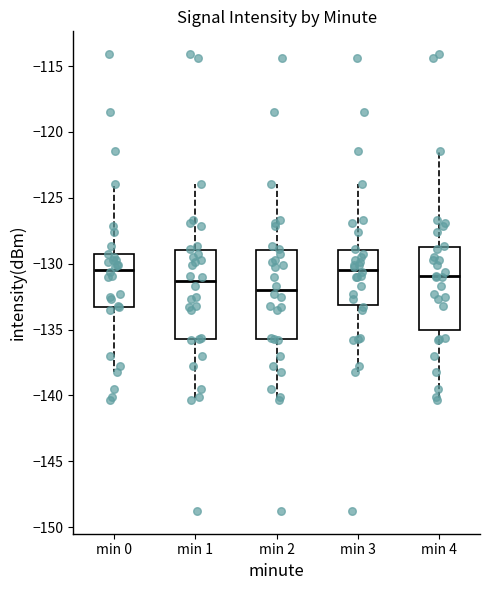

Where does the upper whisker of the box for min 3 end on the y-axis? The values are not printed on the chart, so give them approximately, as read against the axis.

-124.0